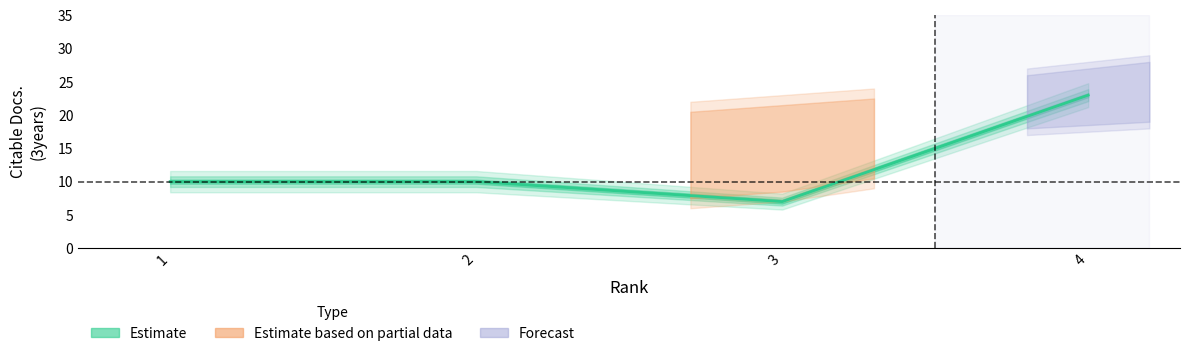

Reading right to left, extract all data points from this chart.

4=23	3=7	2=10	1=10